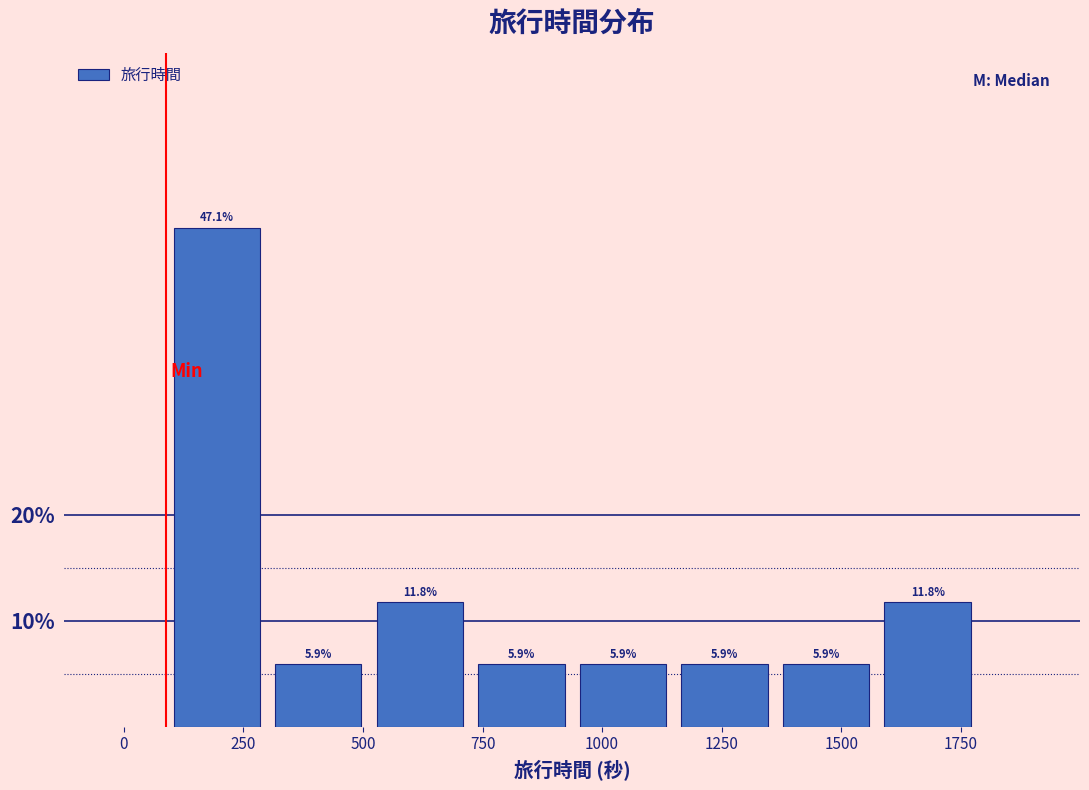

Reading left to right, transcribe this chart: for each bar, give the range it covers on the x-axis and its height. The bar edges are not printed on the chart, so give them approximately, as read against the axis.

100 to 300: 47.1
300 to 500: 5.9
500 to 750: 11.8
750 to 950: 5.9
950 to 1150: 5.9
1150 to 1350: 5.9
1350 to 1550: 5.9
1550 to 1800: 11.8